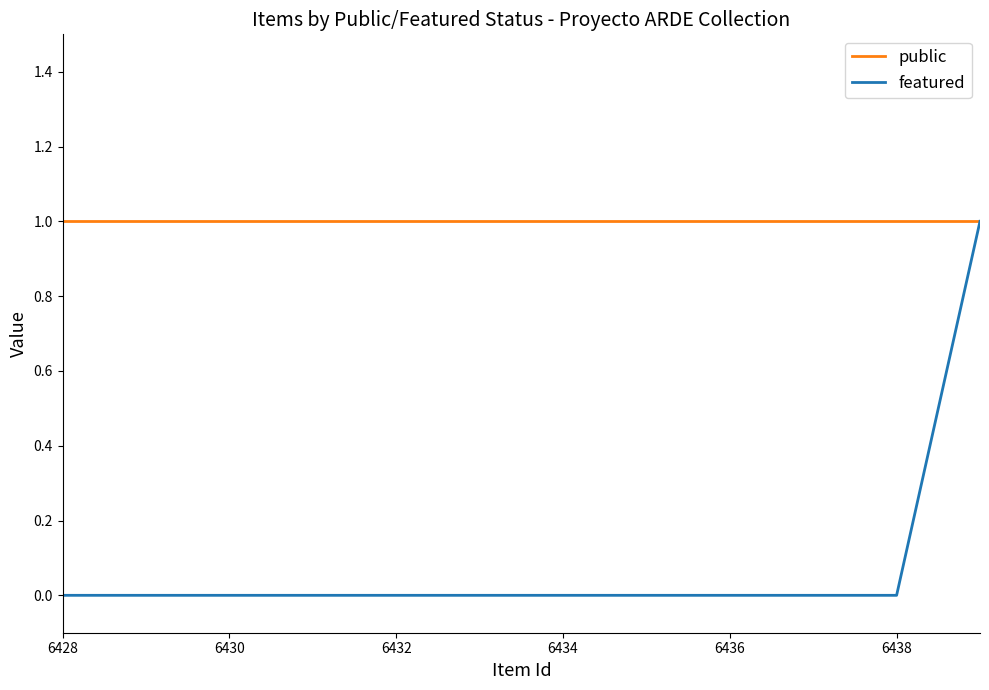

List the series in order of their overall mean, highest first.

public, featured